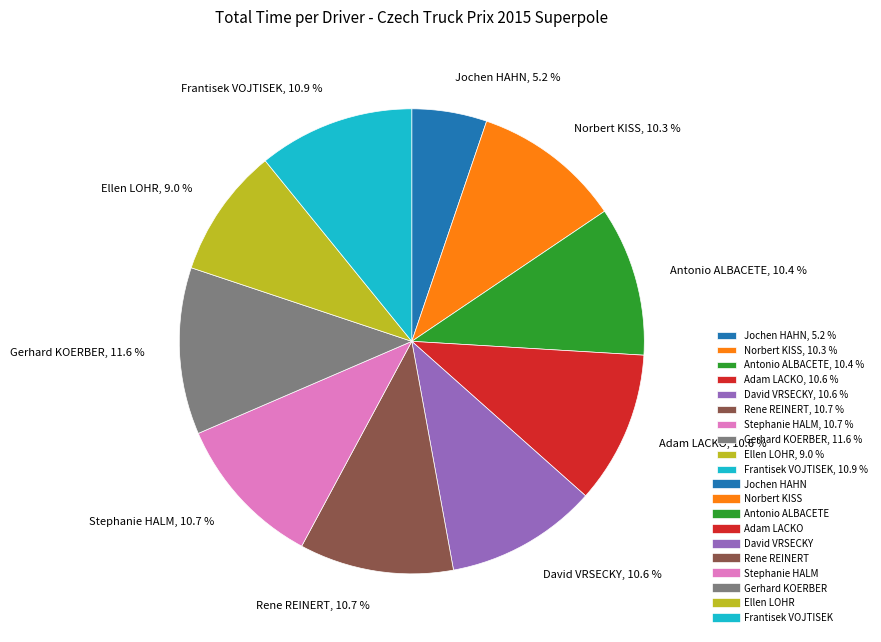

How many slices are in this pie chart?

10